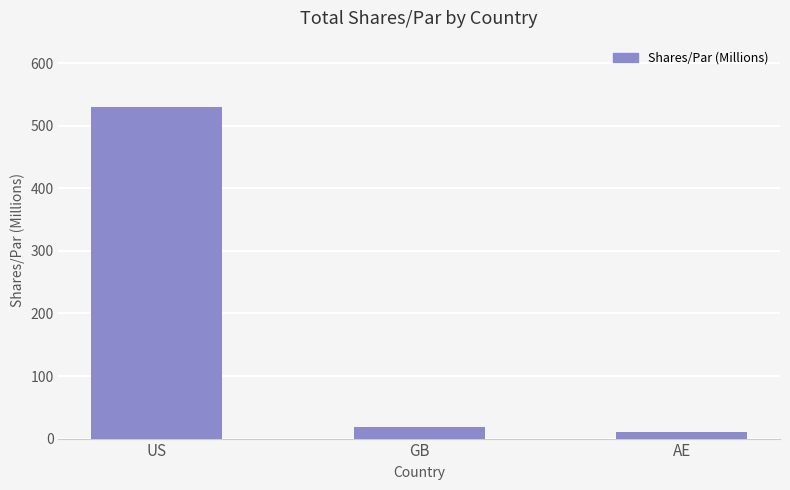

Does the chart contain any negative values?

No